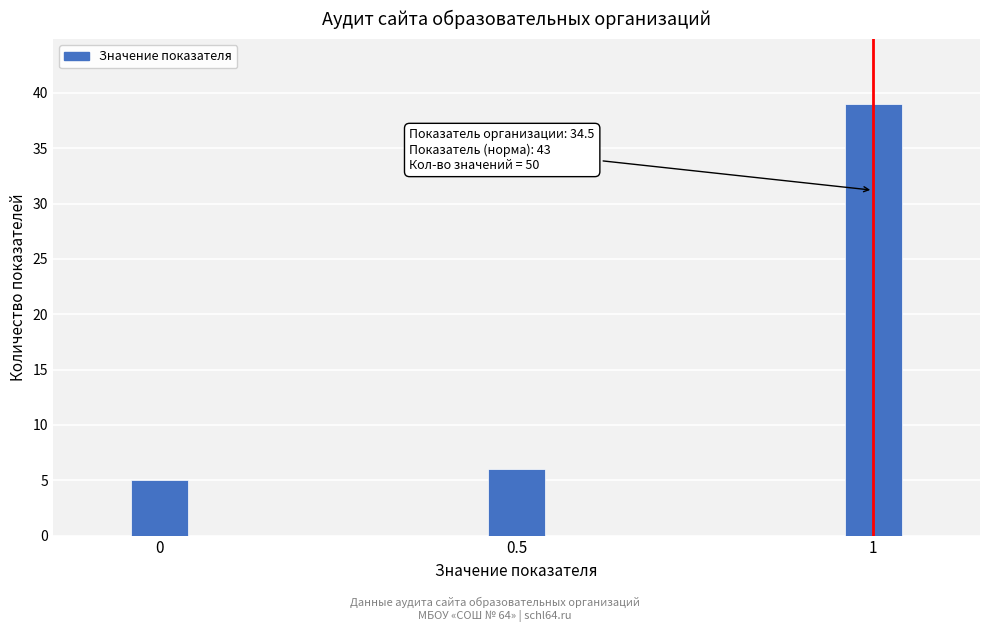

Reading right to left, extract all data points from this chart.

39	6	5